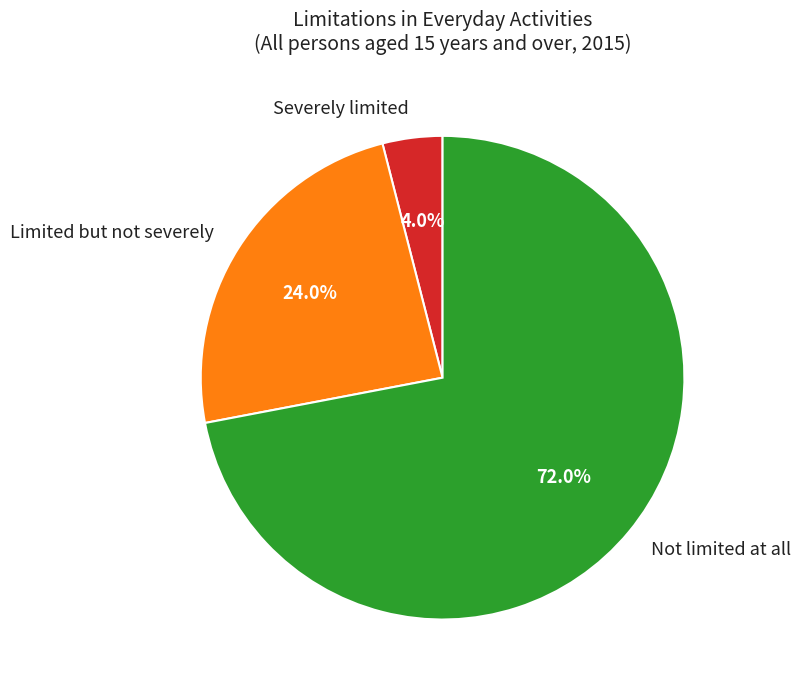

How many segments does this pie chart have?

3